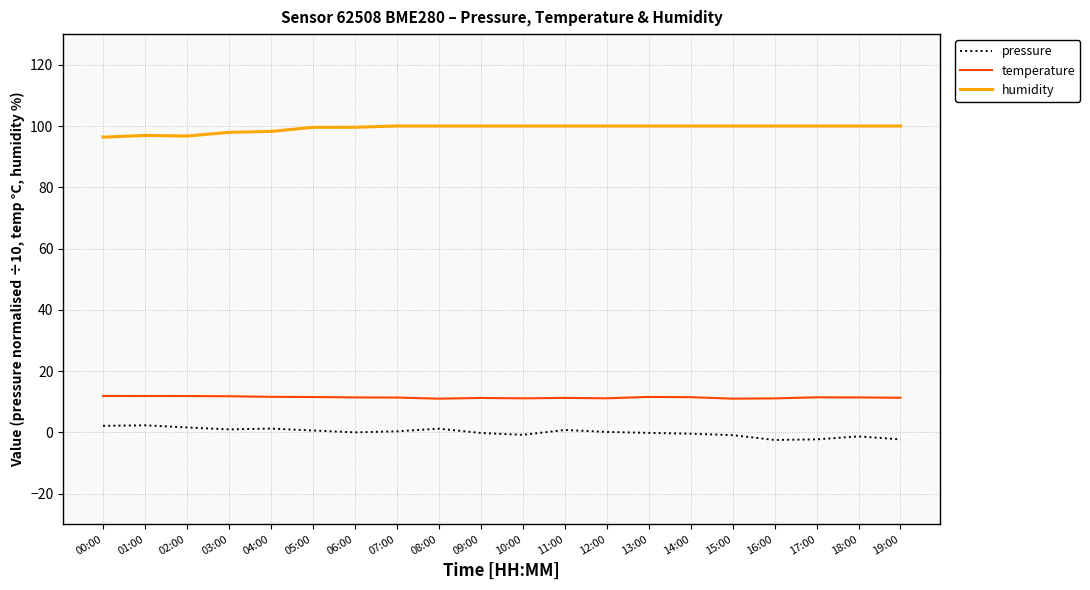

The temperature series shows 17.8 at 09:00. True or false?

False